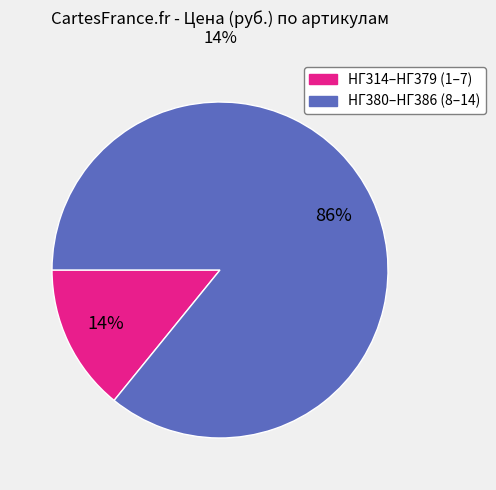

To the nearest percent, what is the difference between the largest and smallest slice percentages?

72%